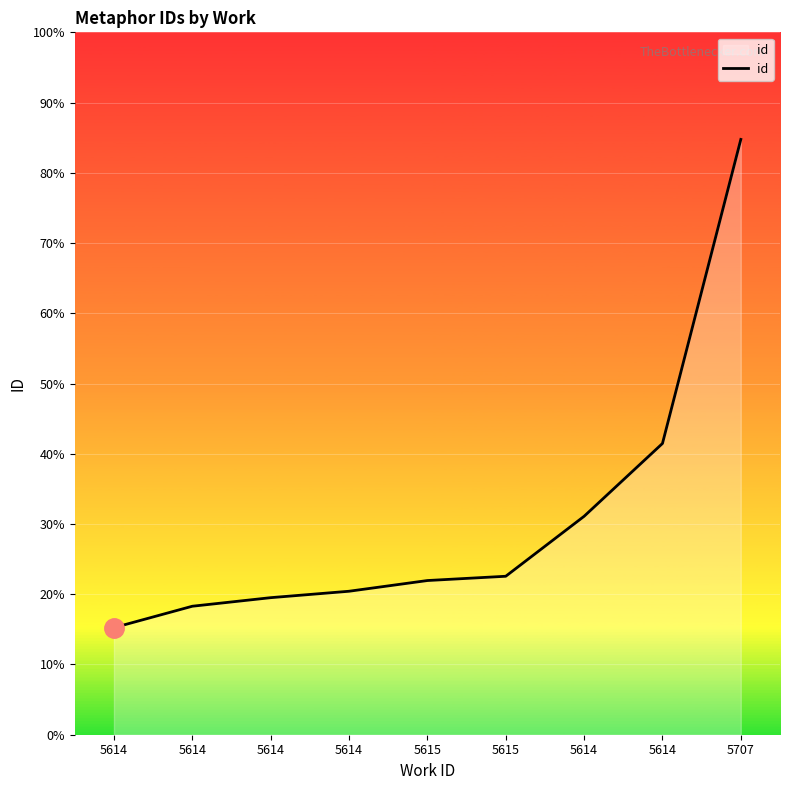

Does the chart display data point markers on the line(s)?

No